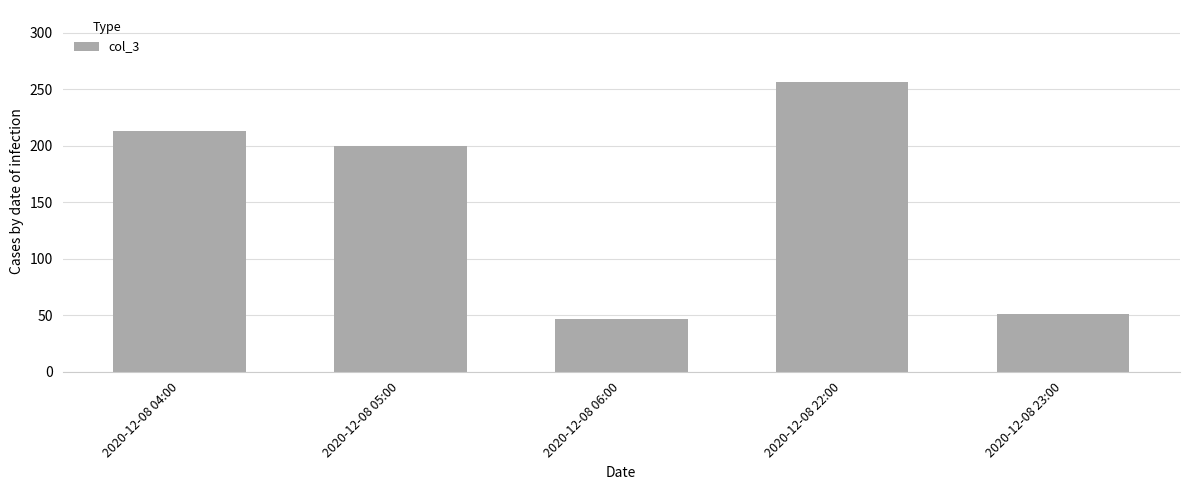

What is the greatest value displayed?

256